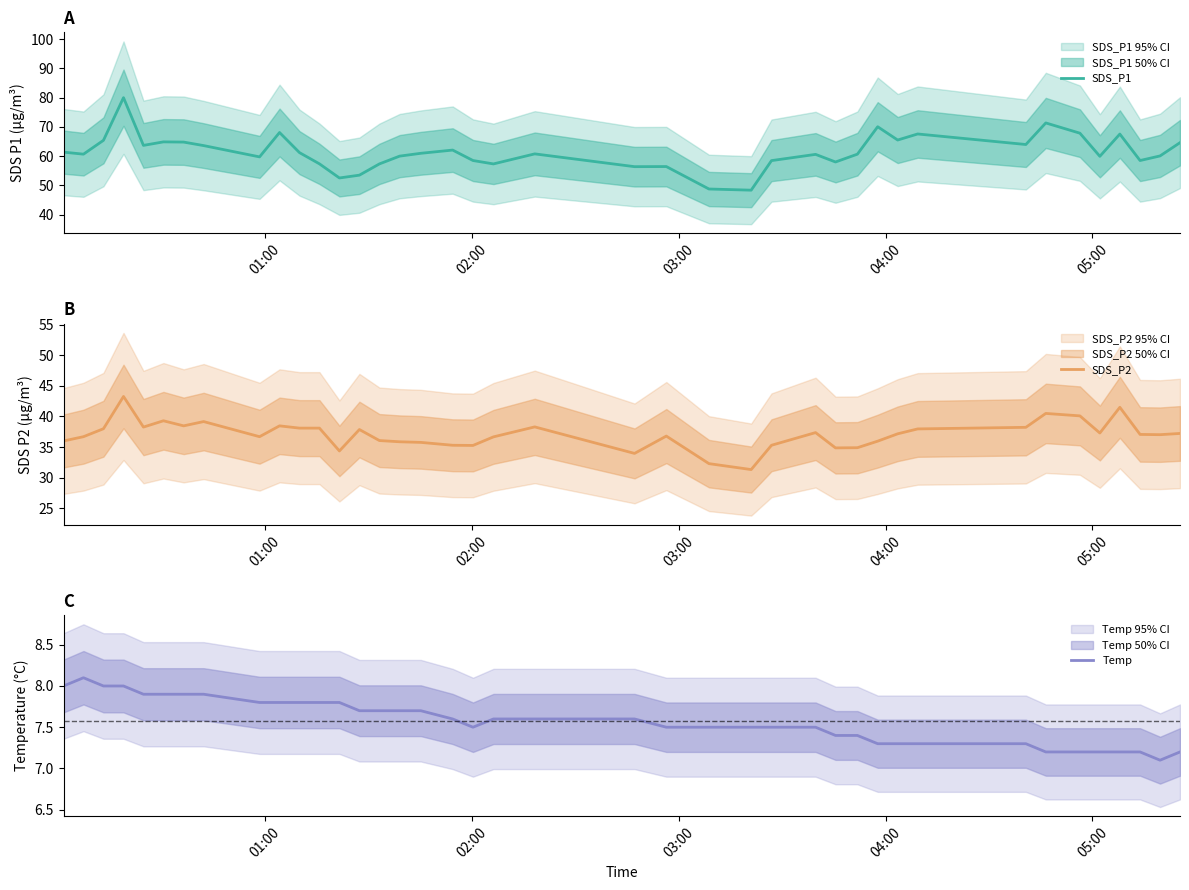

What is the minimum value for Temp?

7.1